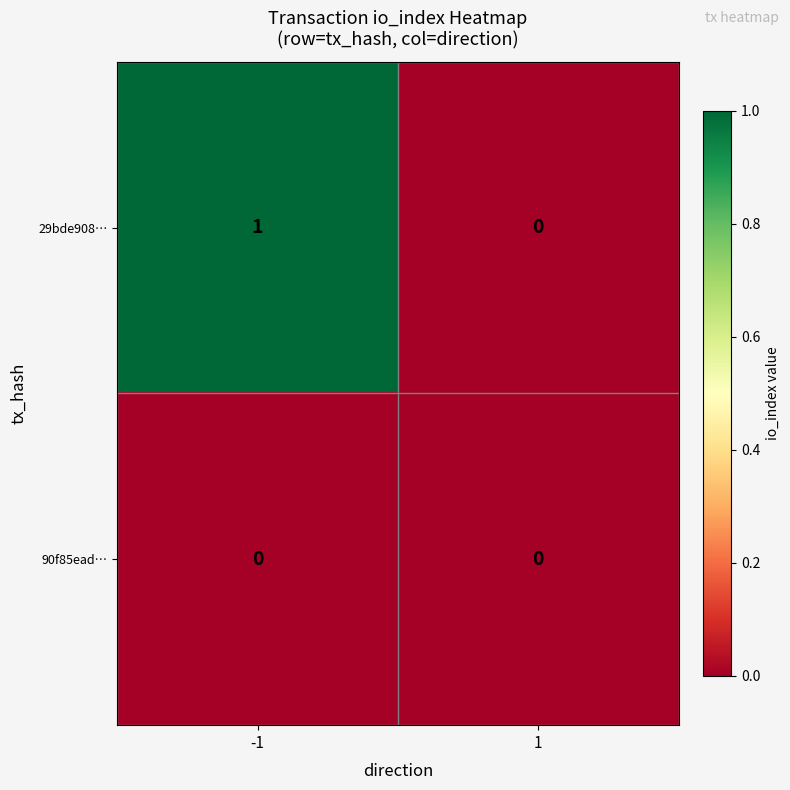

List the series in order of their overall mean, lowest first.

90f85ead…, 29bde908…